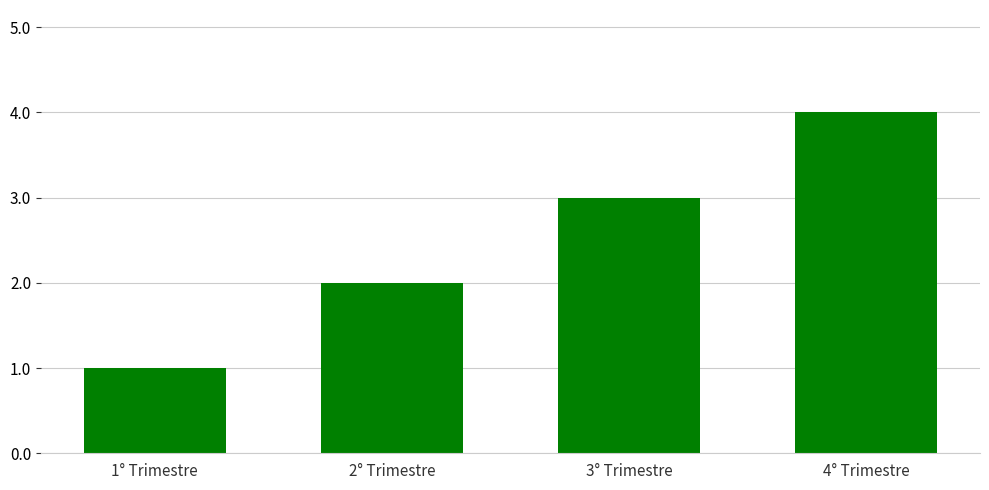

How many bars are there in total?

4